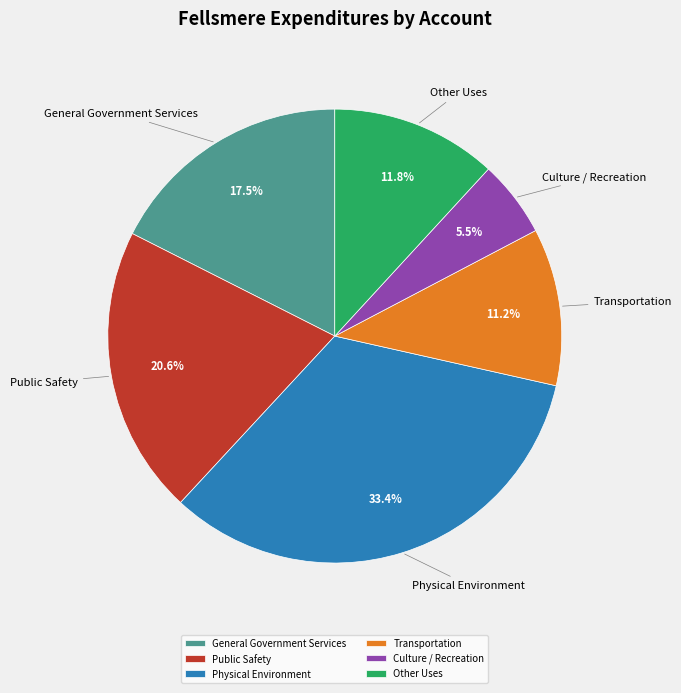

Which category has the biggest portion of the pie?

Physical Environment